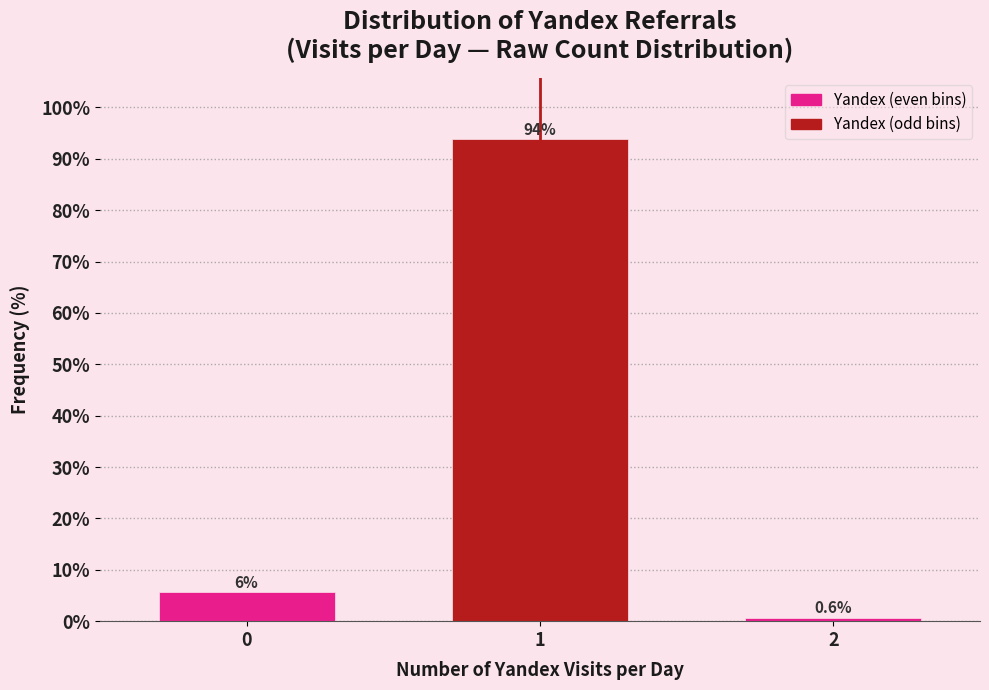

Reading right to left, list all the values displayed in this chart.

2=0.6	1=93.8	0=5.6